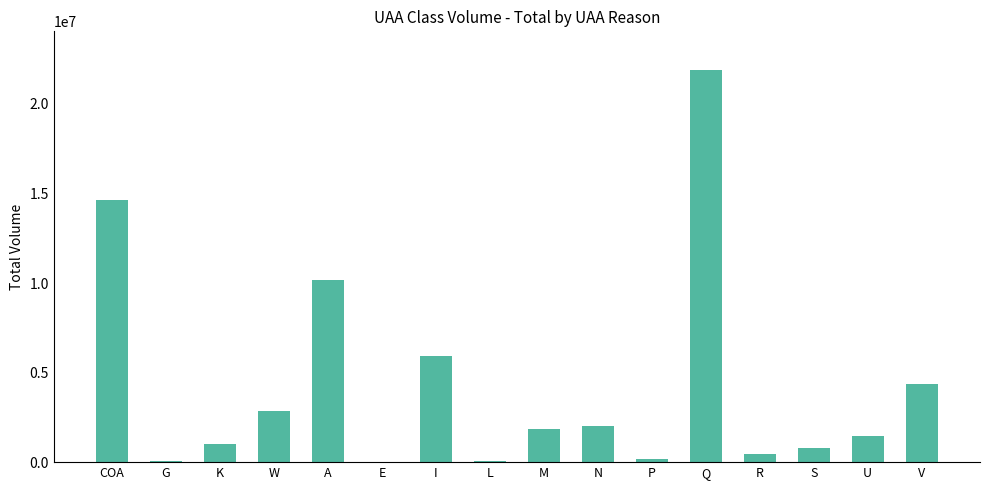

What is the sum of the values at A and COA?

24785166